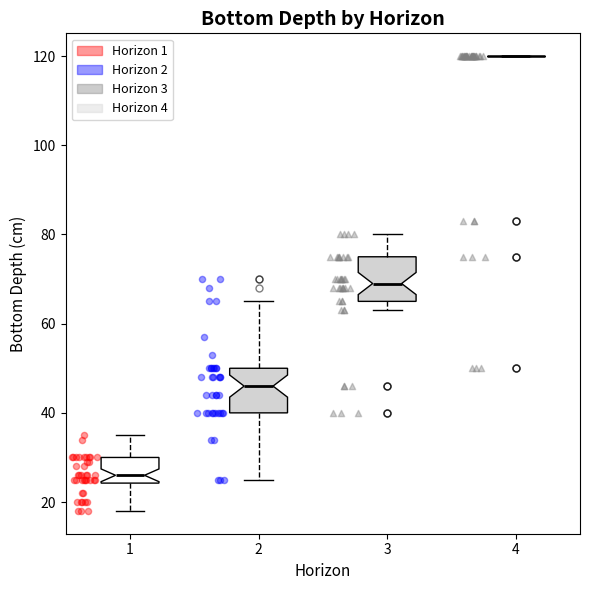

Where is the upper edge of the box at x = 2 on the y-axis? The values are not printed on the chart, so give them approximately, as read against the axis.

50